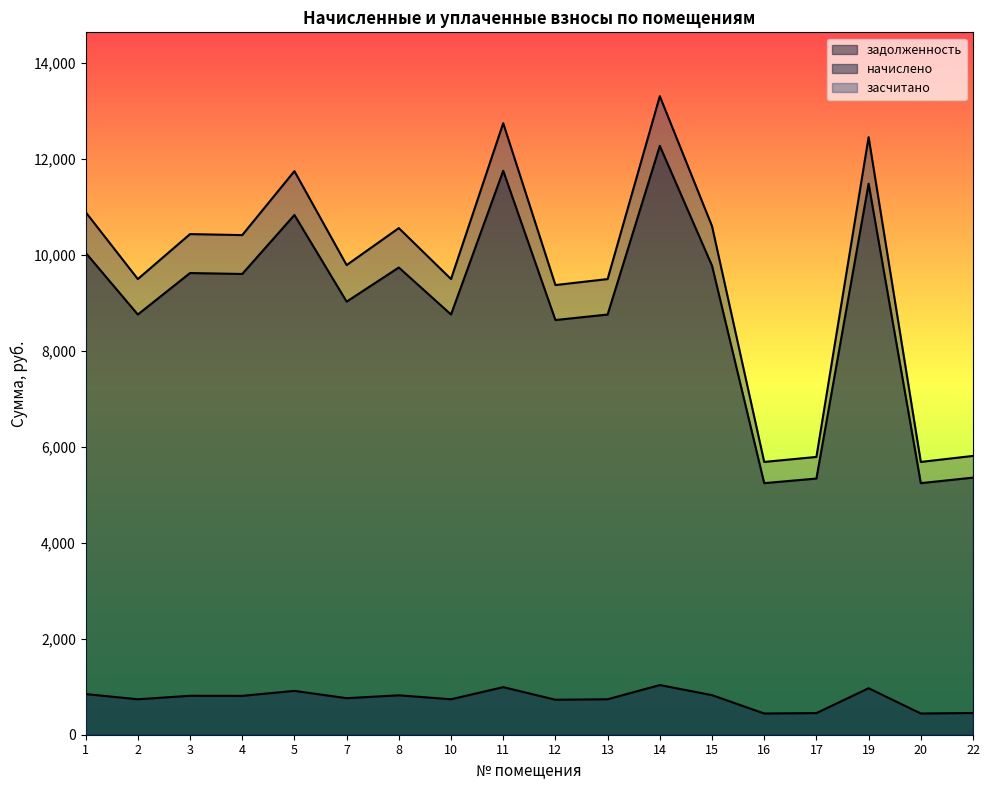

True or false: начислено and задолженность cross at least once.

False